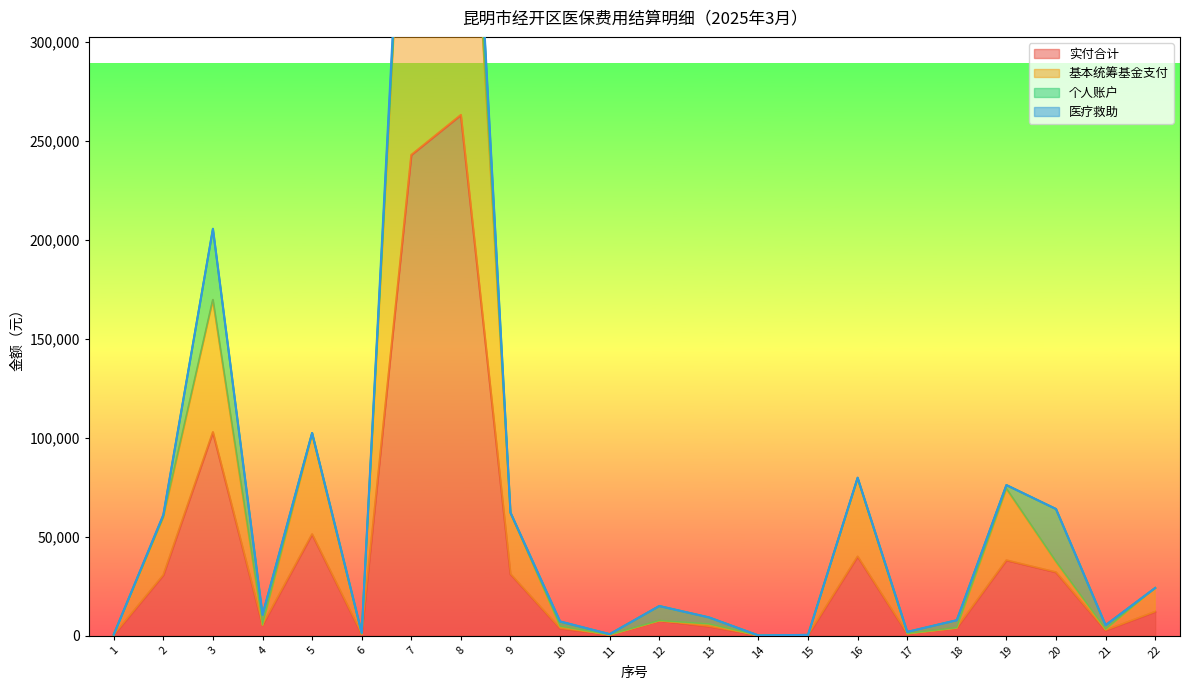

At how many categories does at least one series exceed 485265?

2